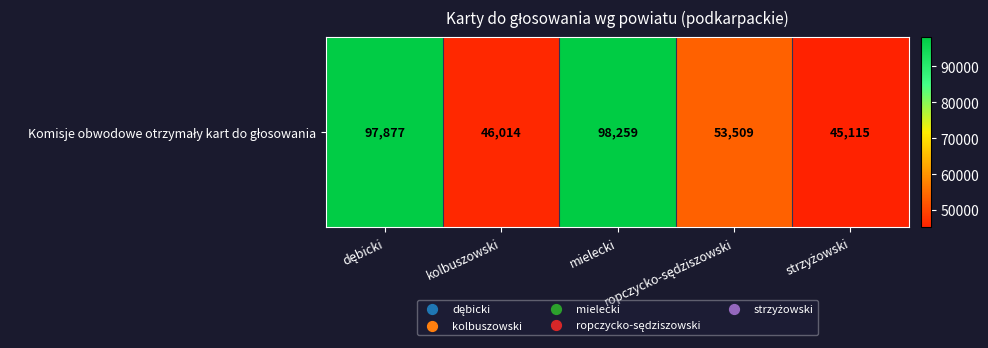

How many distinct data groups are displayed?

1